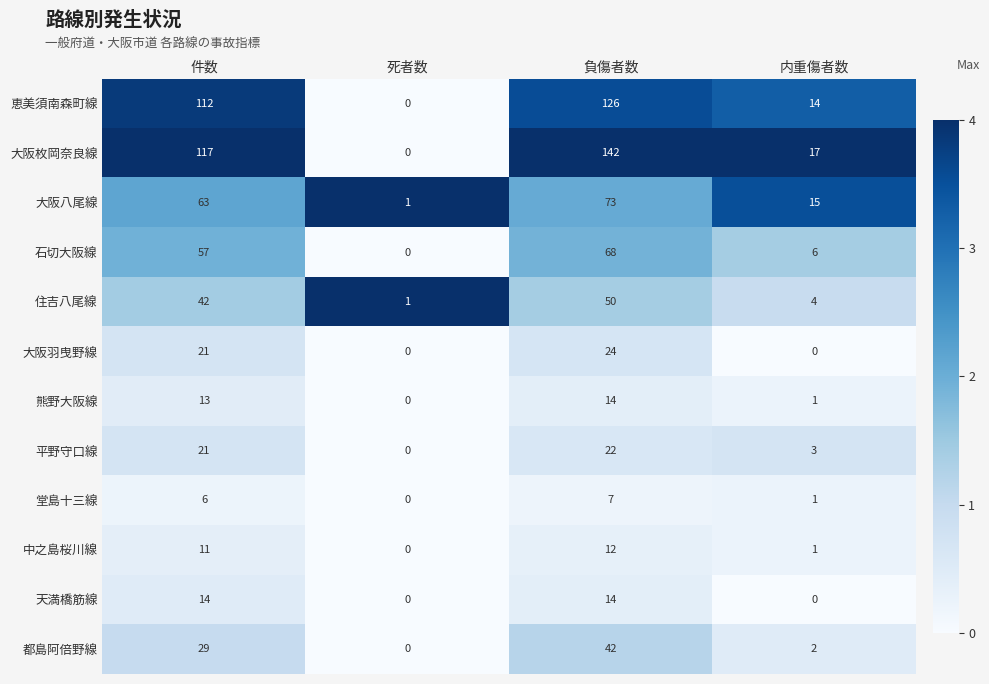

Count the number of data series in this chart.

12